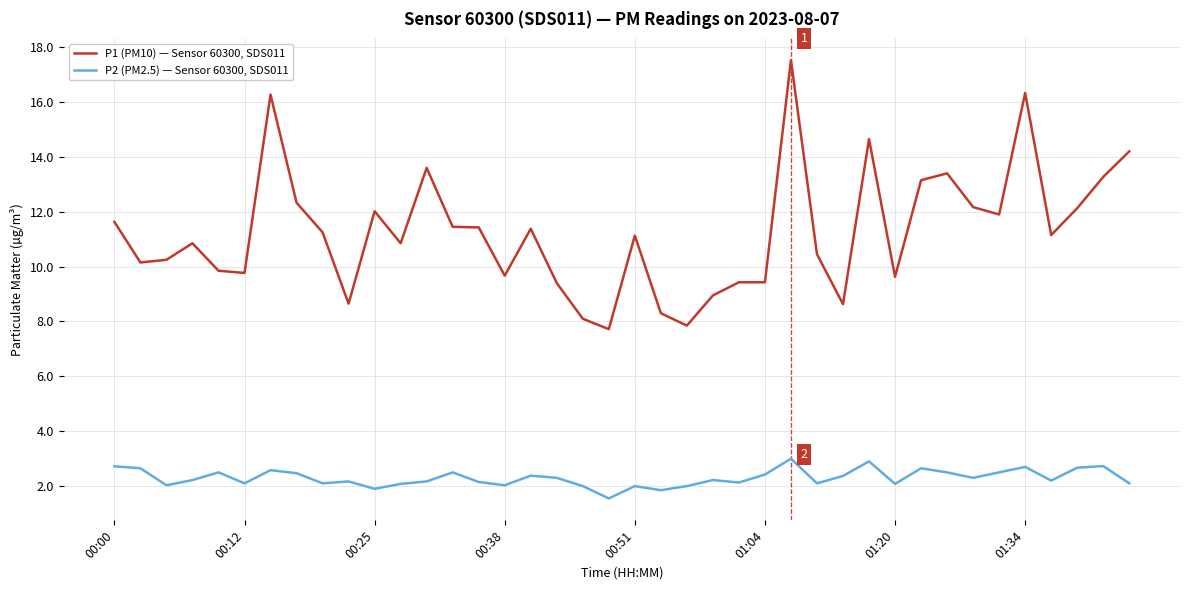

True or false: P2 (PM2.5) — Sensor 60300, SDS011 and P1 (PM10) — Sensor 60300, SDS011 intersect in this chart.

False